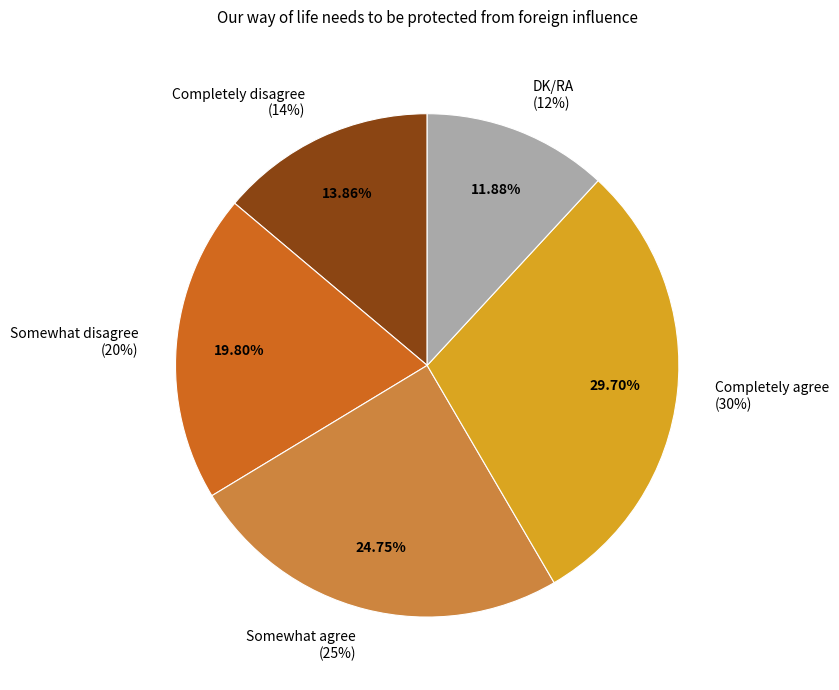

True or false: Somewhat disagree accounts for 26% of the total.

False